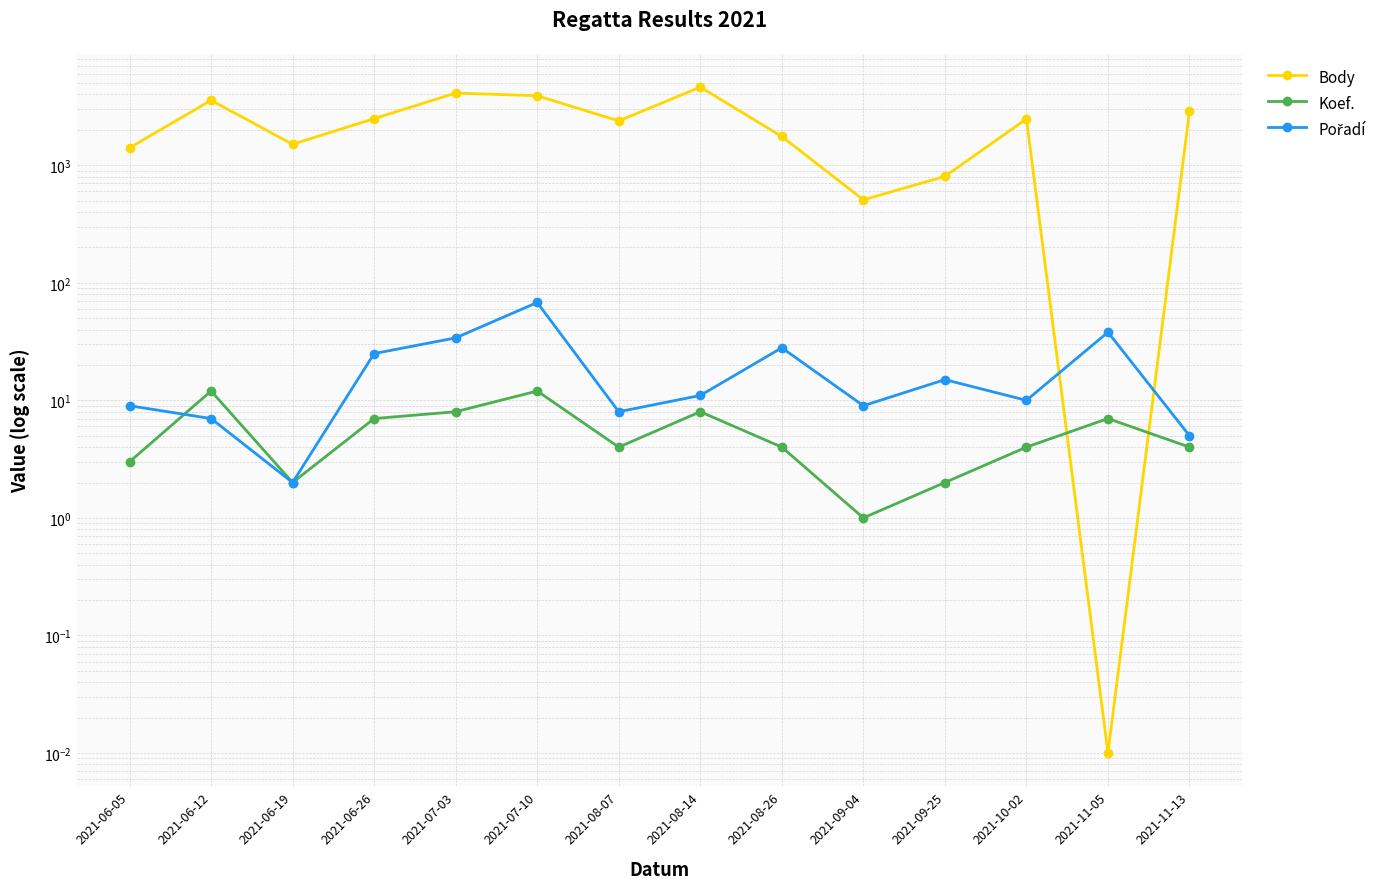

How many values in the Pořadí series are below 11?

7